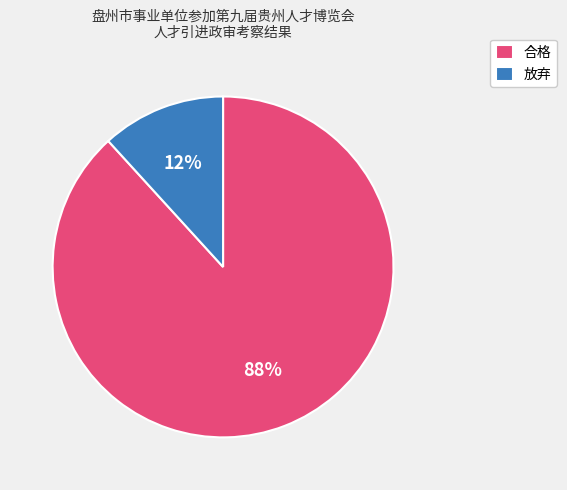

Approximately how many times larger is the value at 放弃 compared to 合格?

0.1